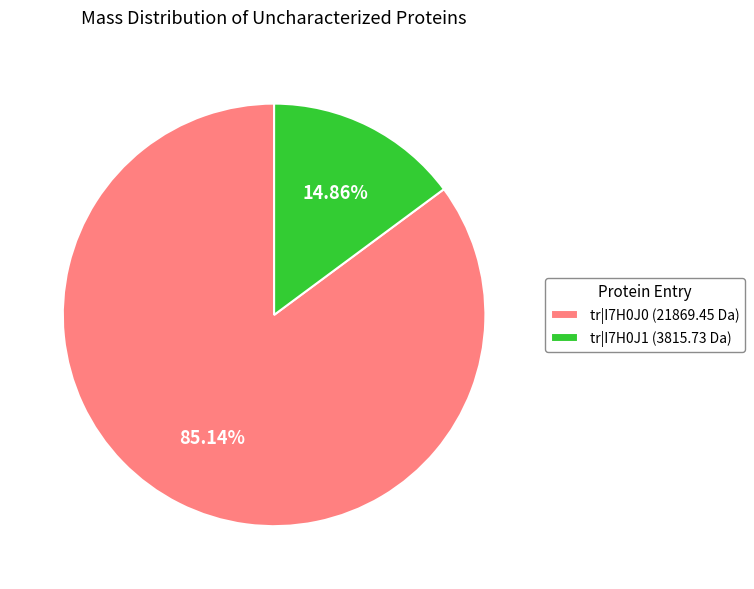

Does tr|I7H0J1 account for over 50% of the chart?

No